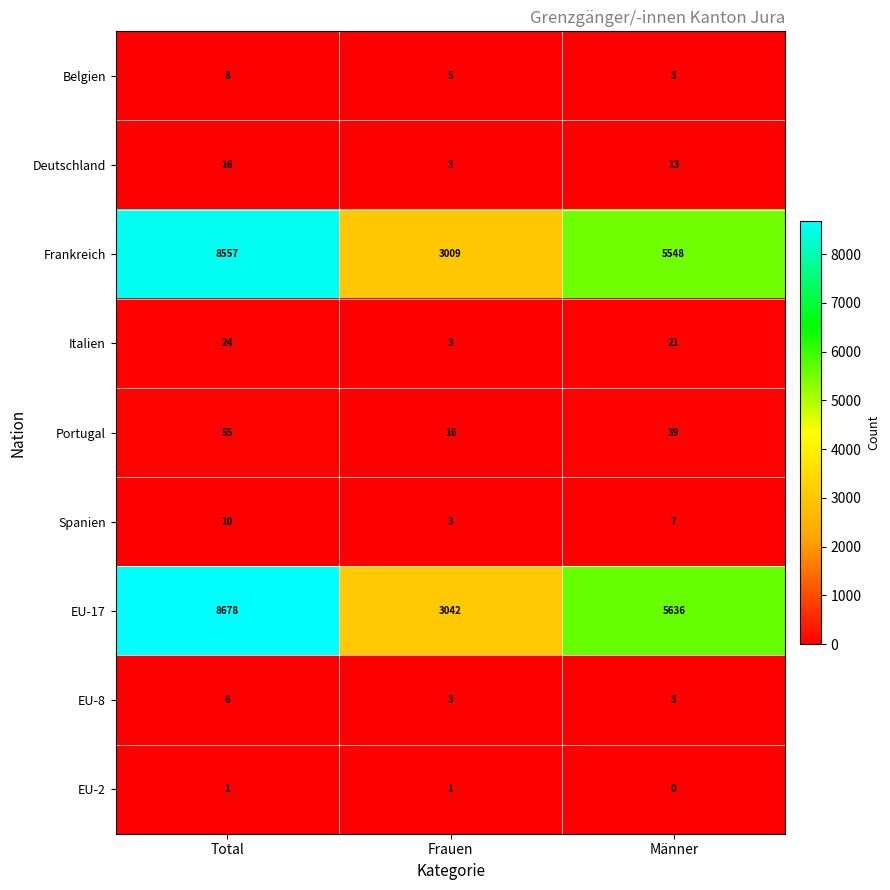

At which category does the chart reach its minimum across all series?

Männer